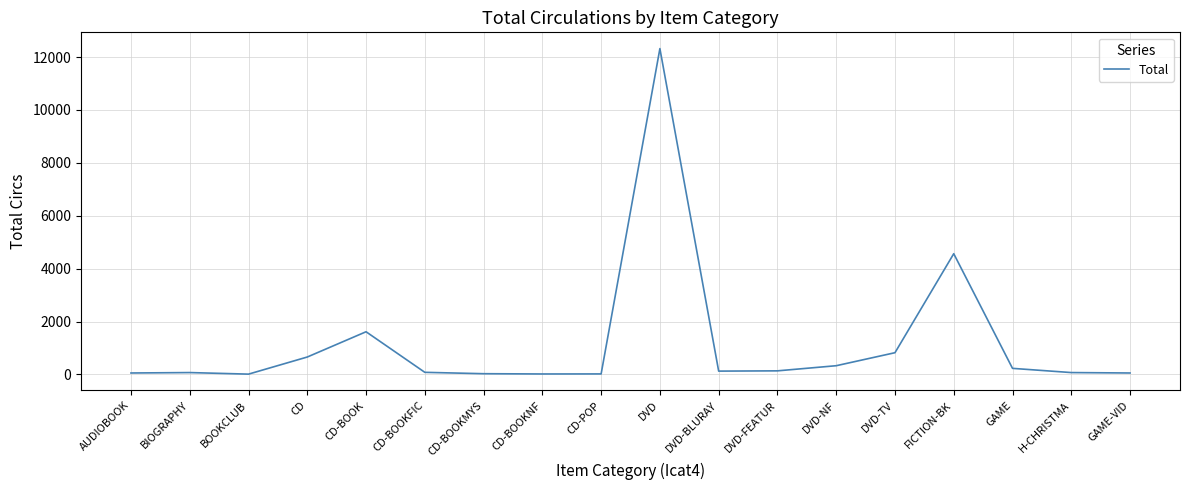

What is the difference between the maximum and minimum values?

12307